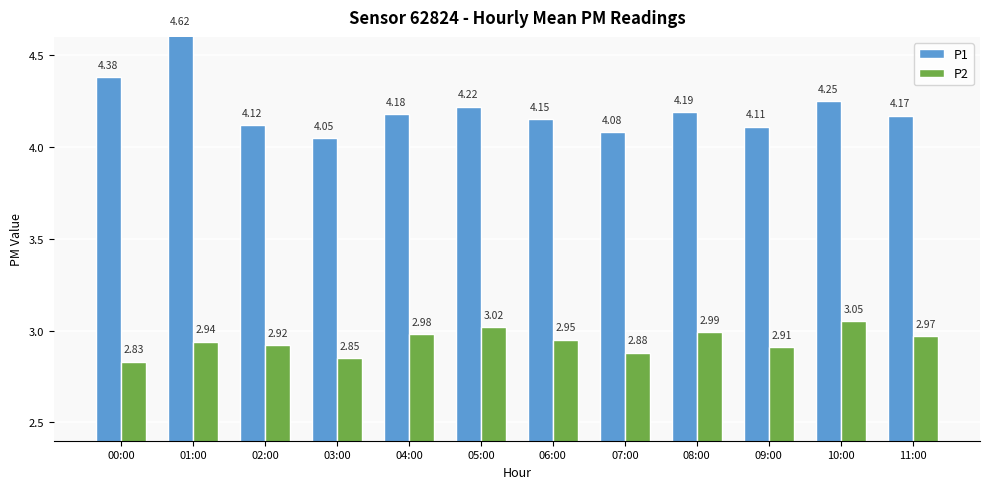

Is it true that P2 equals 4.6 at 03:00?

False